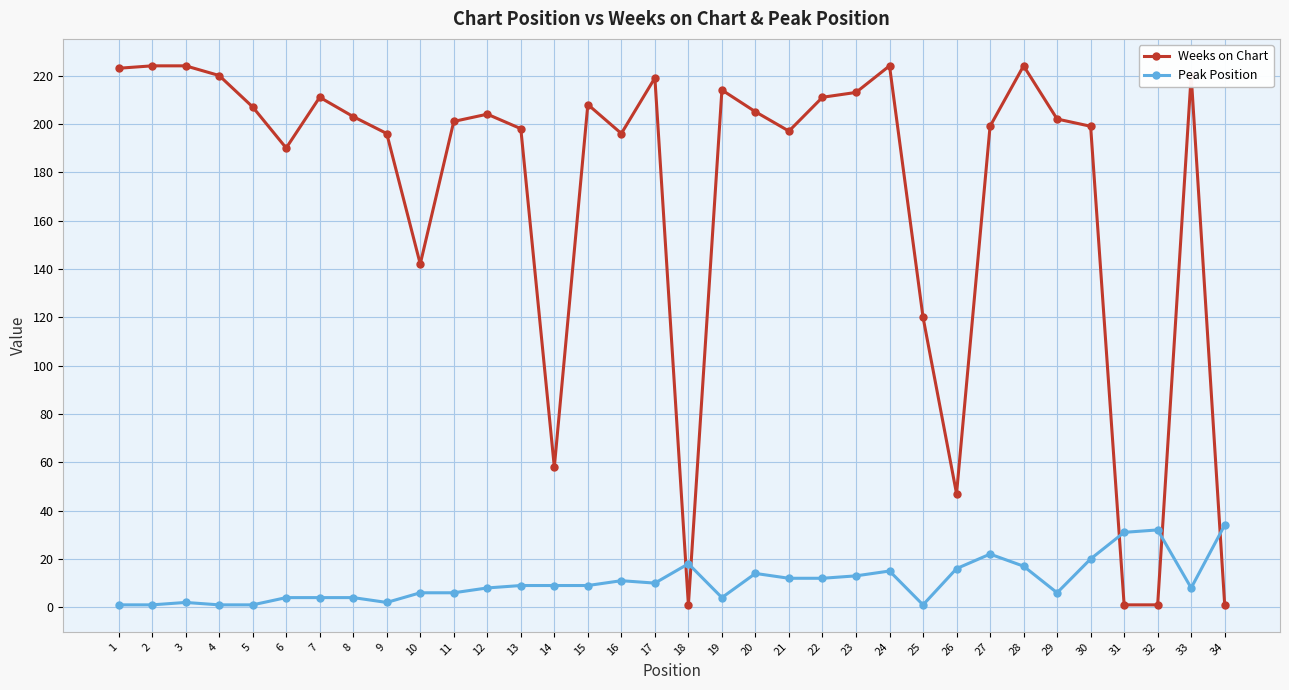

Which series has the largest range (max minus min)?

Weeks on Chart